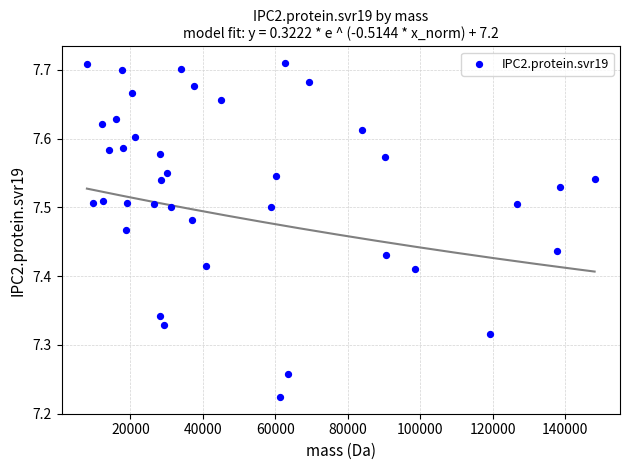

What is the range of X values (max minus min)?

140094.6